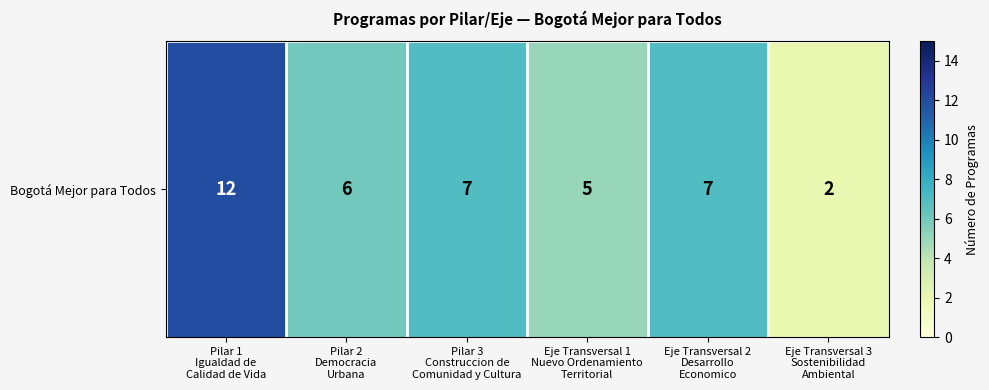

The value at Eje Transversal 3
Sostenibilidad
Ambiental is 2. True or false?

True